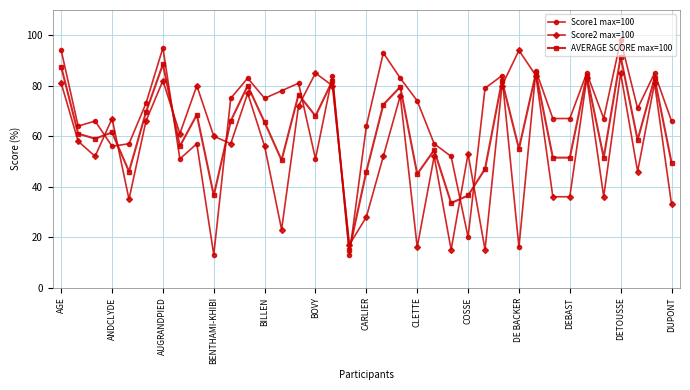

How many lines are shown in the chart?

3